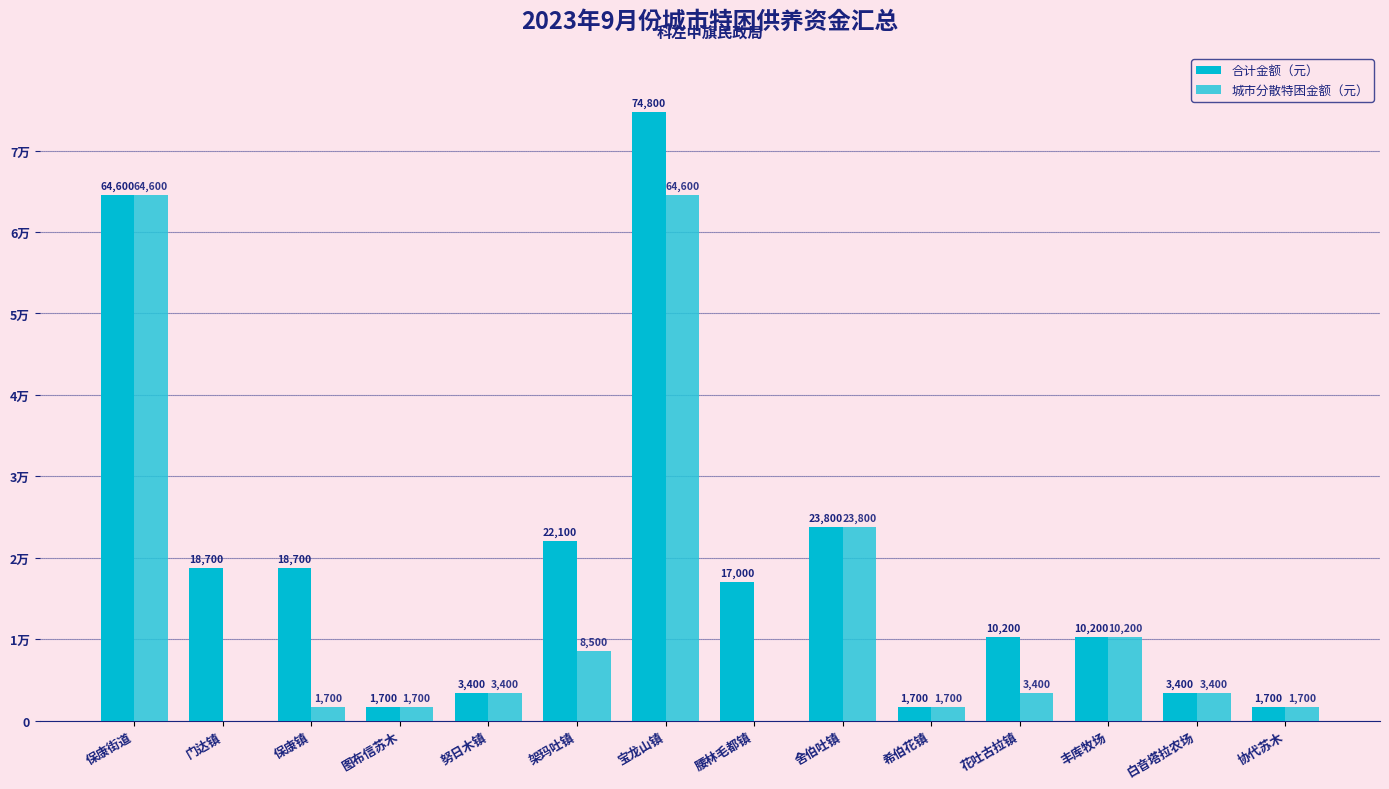

Which series has the largest total across all categories?

合计金额（元）